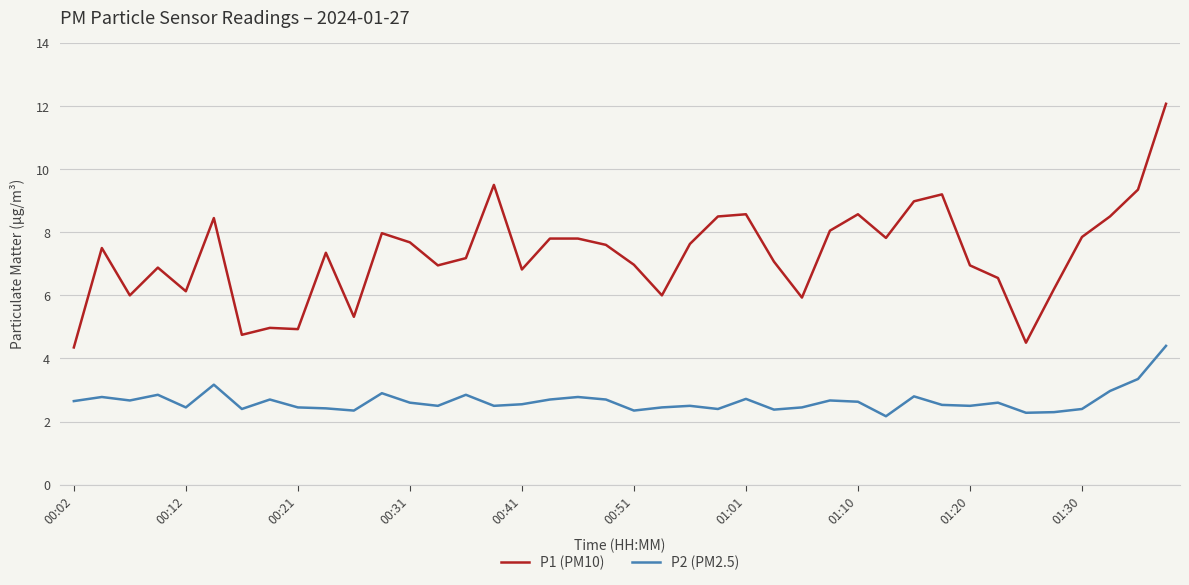

Which series has the largest total across all categories?

P1 (PM10)